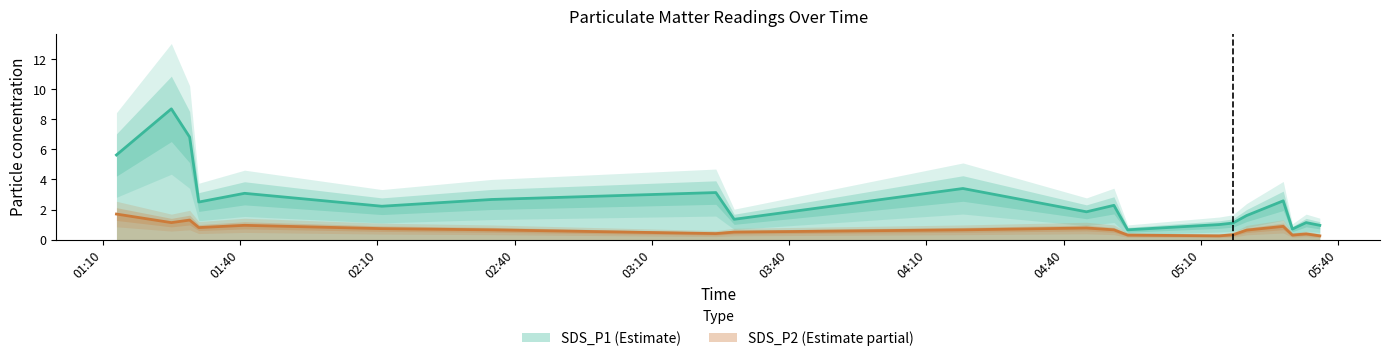

The value of SDS_P2 at 2024/03/02 05:20 is 0.3. True or false?

False